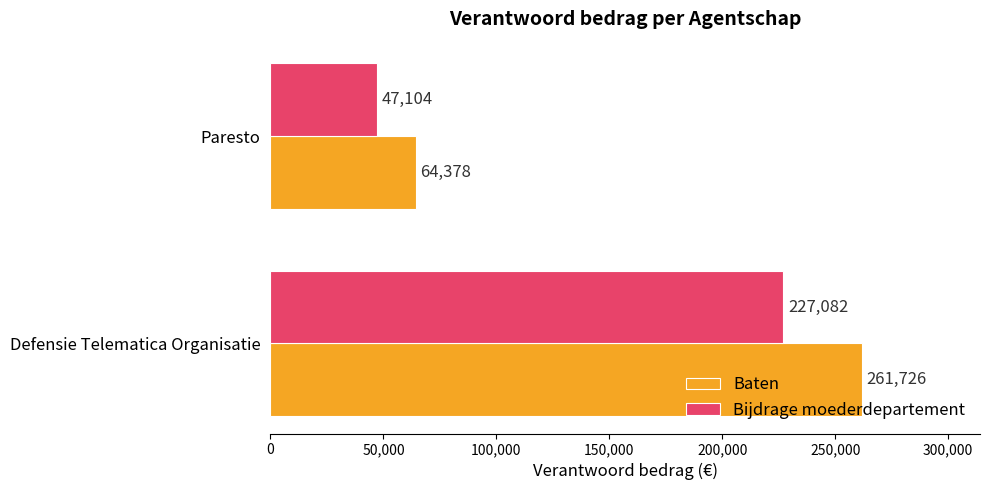

At how many categories does at least one series exceed 83377?

1